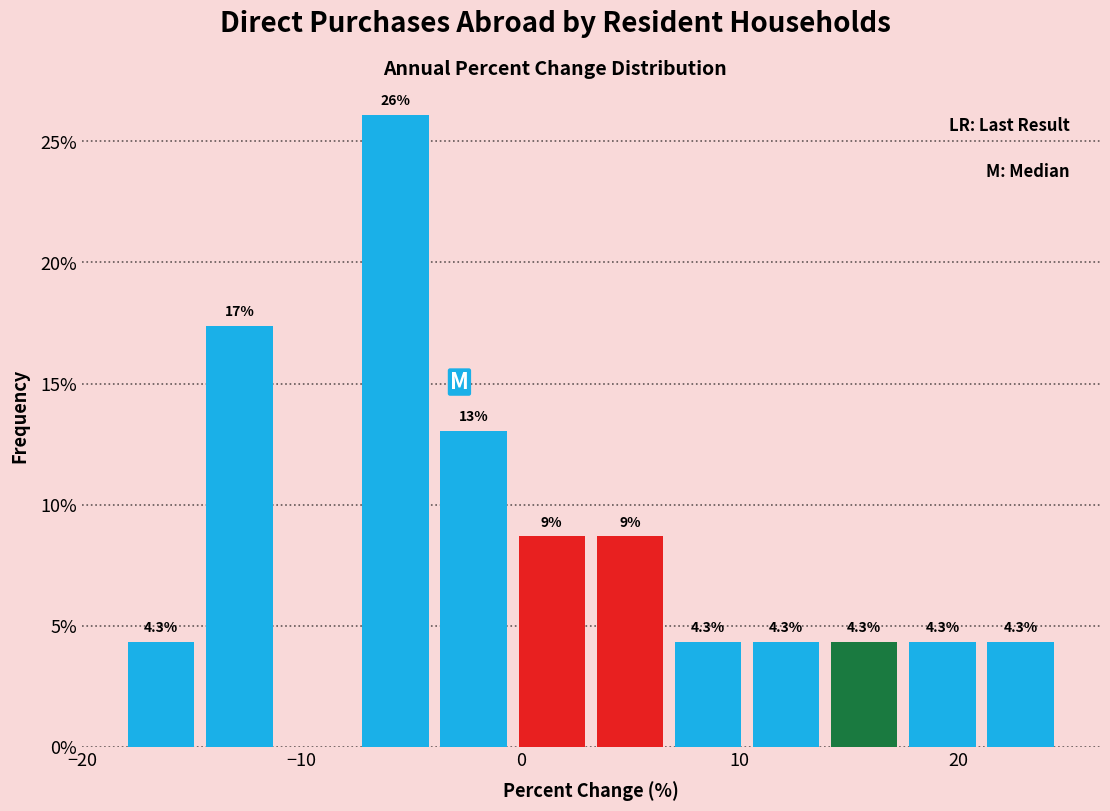

Read against the x-axis, roughly where is the centre of the tallest bar?

-6